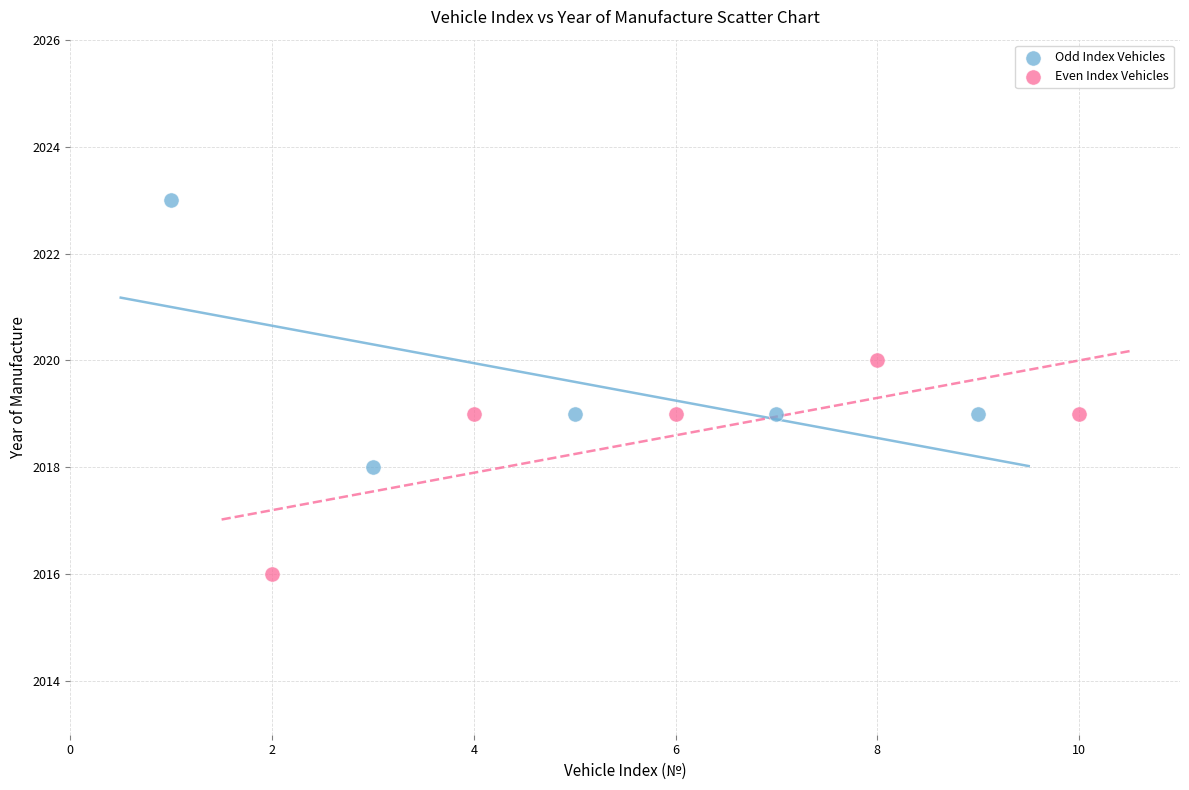

What are all the series names shown in the legend?

Odd Index Vehicles, Even Index Vehicles